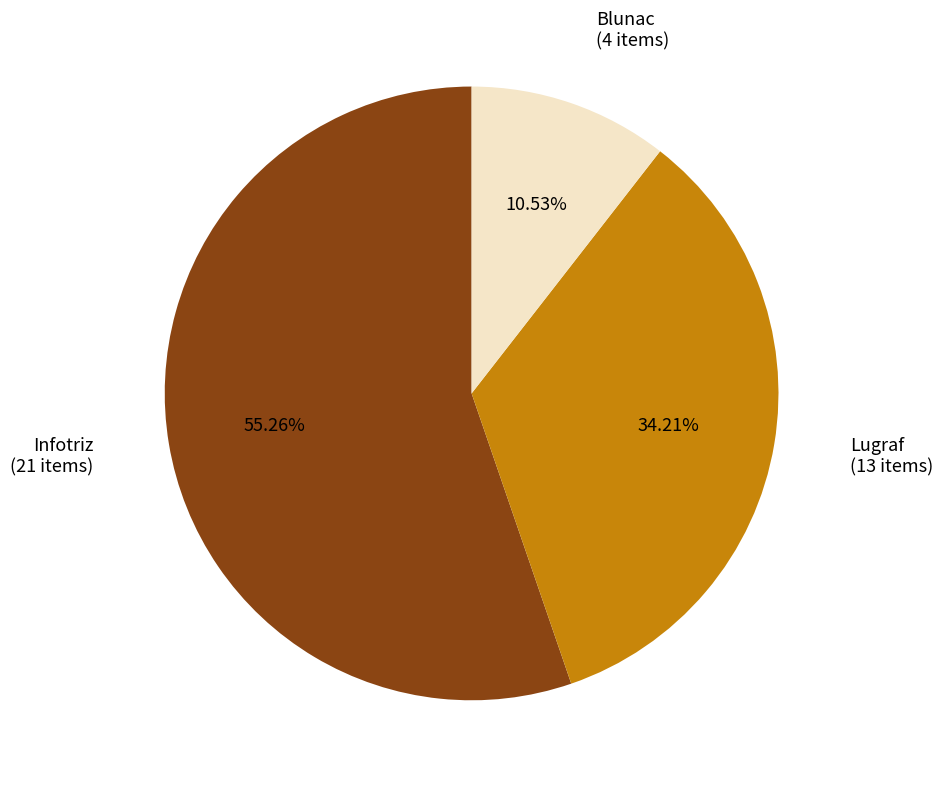

Does any single category account for the majority?

Yes